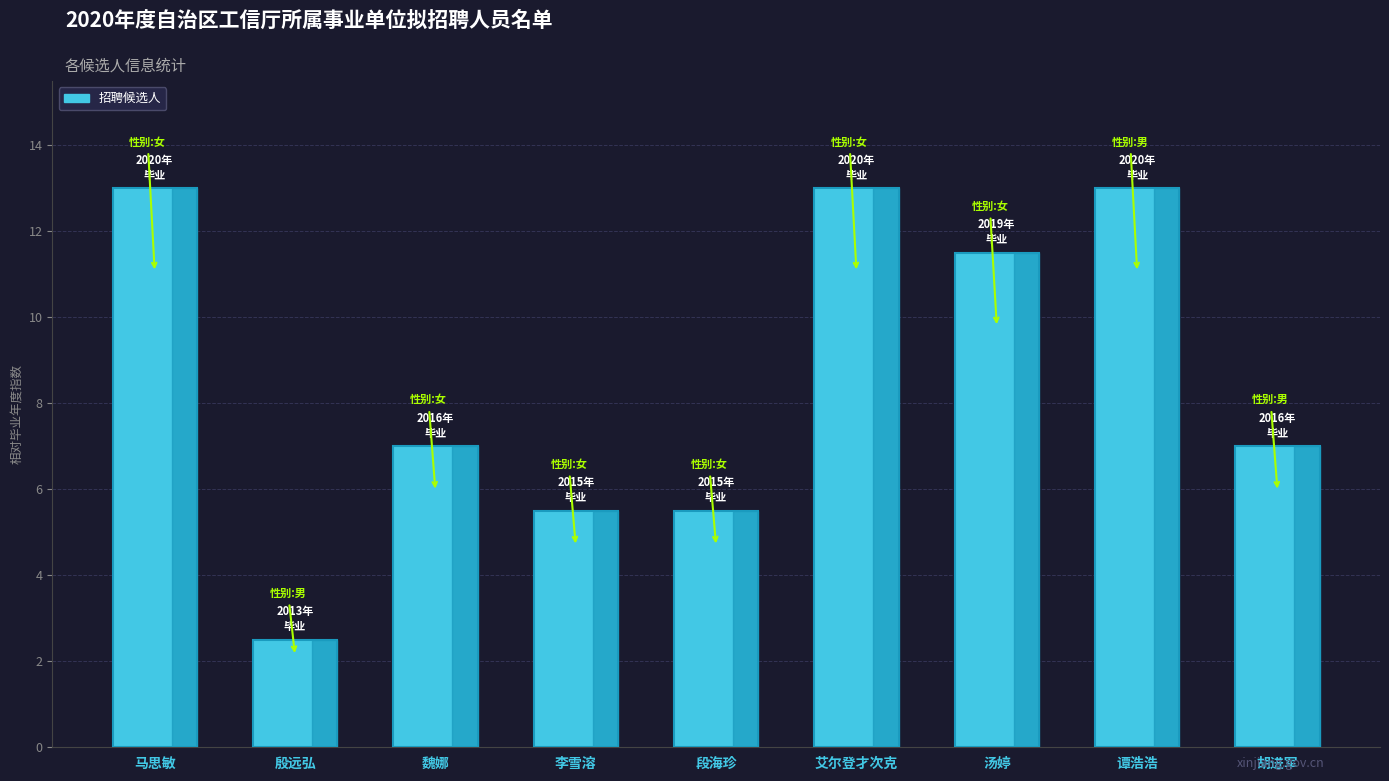

Reading left to right, list all the values displayed in this chart.

13.0	2.5	7.0	5.5	5.5	13.0	11.5	13.0	7.0